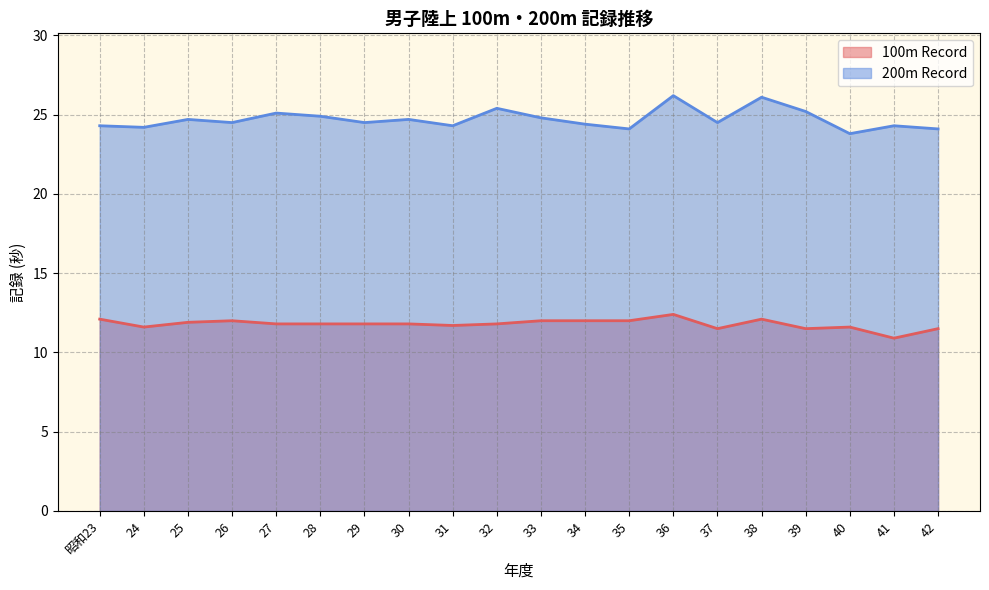

How many data points does each series have?

20